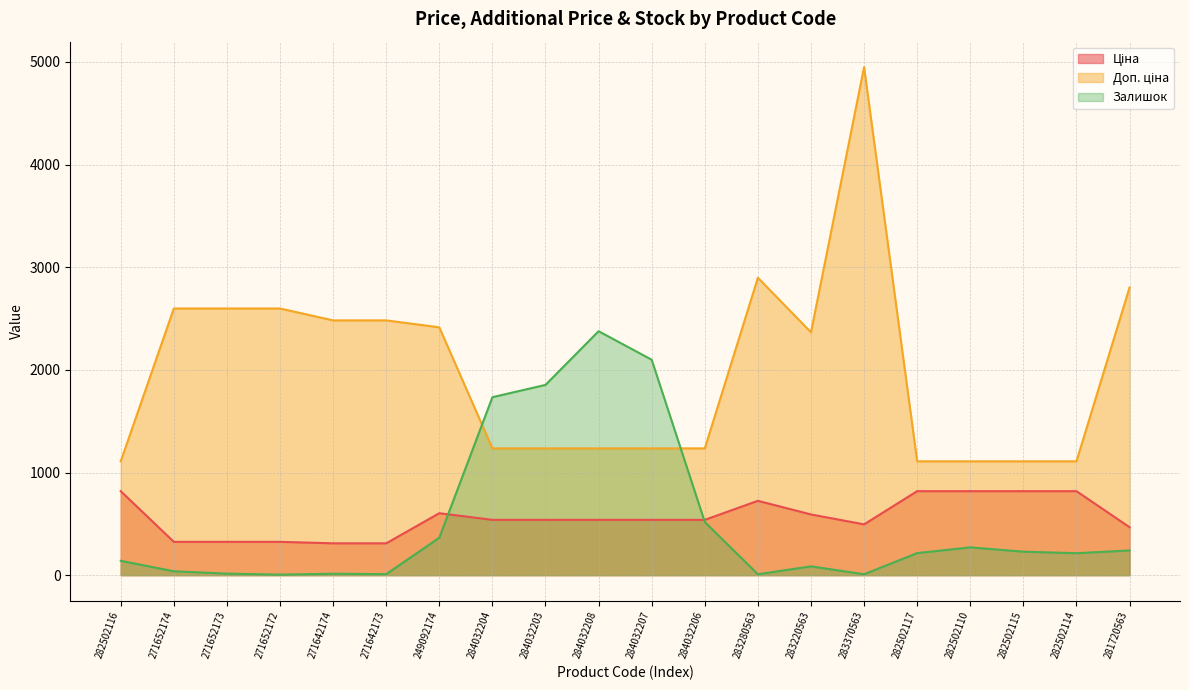

Reading left to right, transcribe all the data shown in this chart.

Ціна: 818.5	324.8	324.8	324.8	310.3	310.3	603.7	539.0	539.0	539.0	539.0	539.0	724.5	591.6	495.0	818.5	818.5	818.5	818.5	467.3
Доп. ціна: 1109.2	2598.3	2598.3	2598.3	2482.4	2482.4	2414.8	1235.4	1235.4	1235.4	1235.4	1235.4	2897.8	2366.5	4950.4	1109.2	1109.2	1109.2	1109.2	2803.6
Залишок: 140.0	38.0	15.0	5.0	14.0	10.0	365.0	1734.0	1854.0	2377.0	2099.0	518.0	9.0	86.0	9.0	215.0	271.0	229.0	214.0	241.0